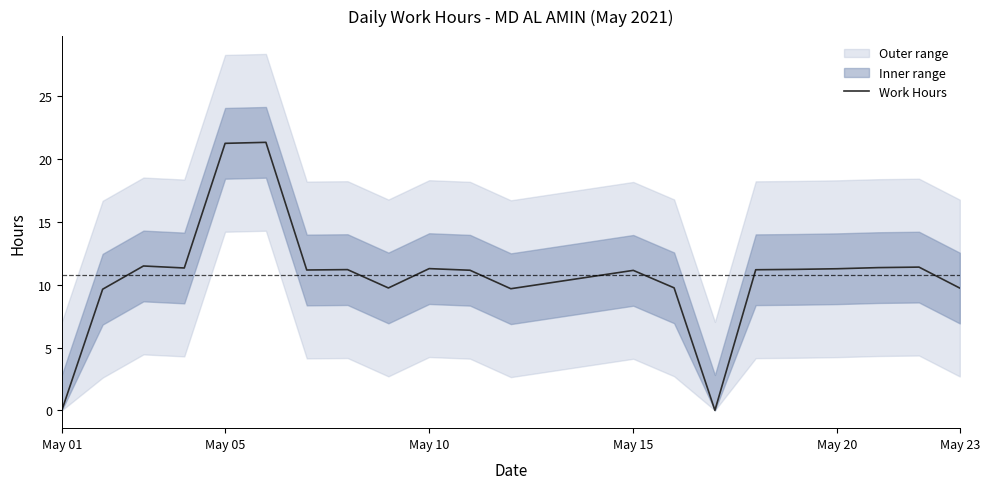

The Work Hours series shows 11.3 at May 20. True or false?

True